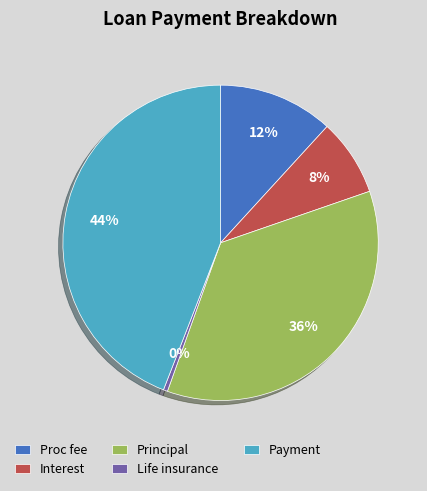

How many slices are in this pie chart?

5